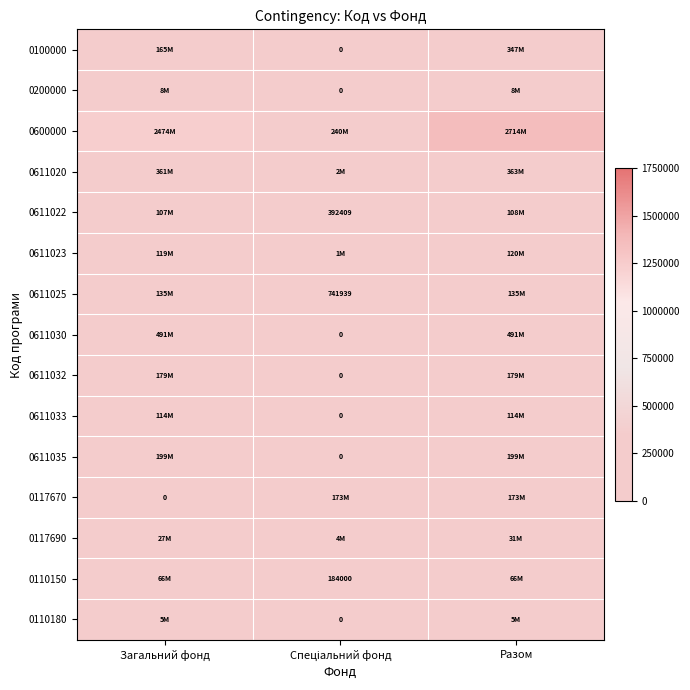

Where is 0611030 nearest to the value 245733143?

Загальний фонд